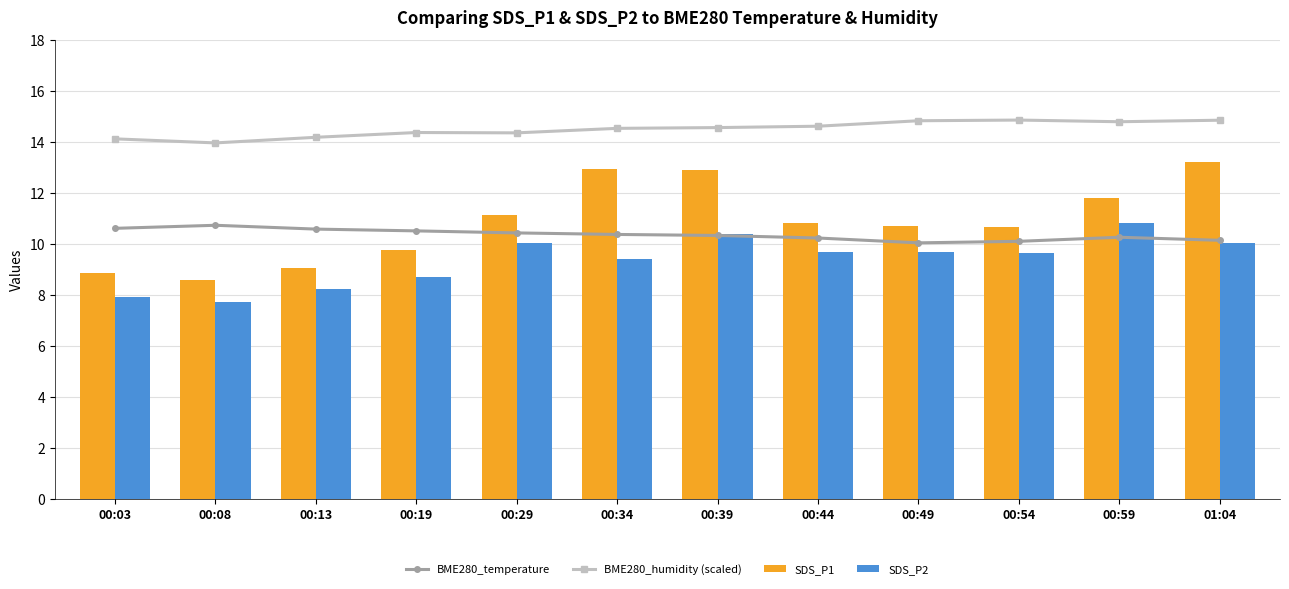

Which has a higher value, 00:08 or 00:39?

00:08